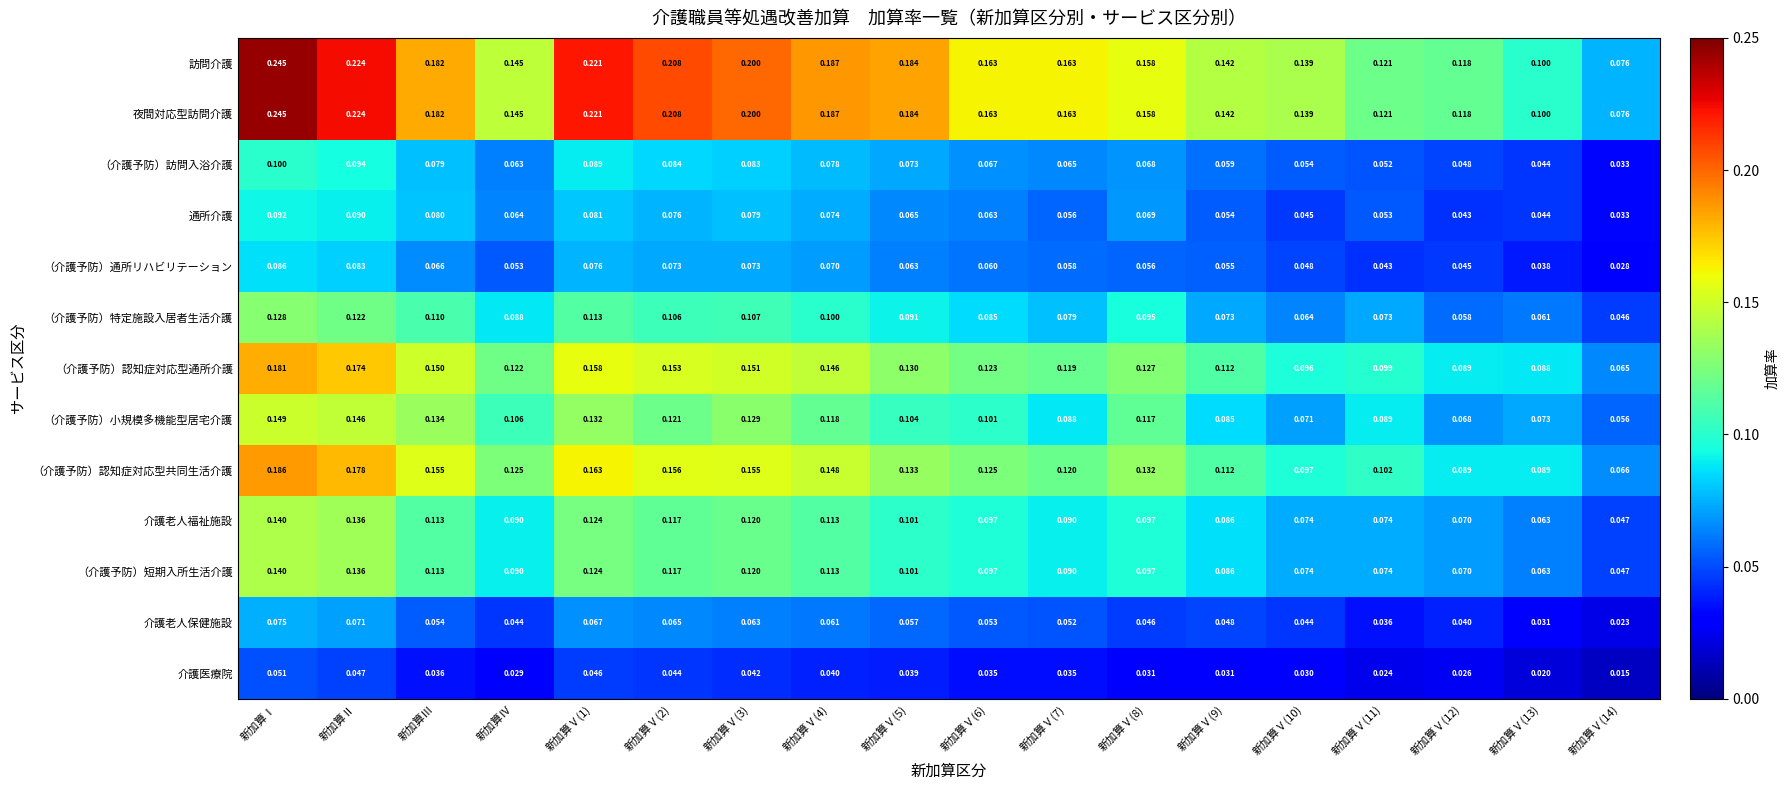

At which label does （介護予防）認知症対応型共同生活介護 reach its peak?

新加算Ⅰ